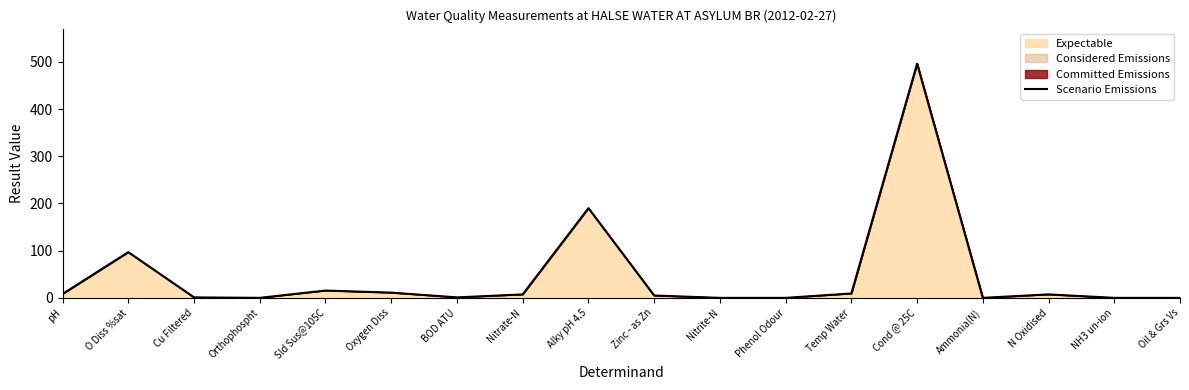

Reading left to right, extract all data points from this chart.

8.3	96.8	1.0	0.1	15.5	11.1	1.0	7.3	190.0	5.0	0.0	0.0	9.3	496.0	0.0	7.3	0.0	0.0